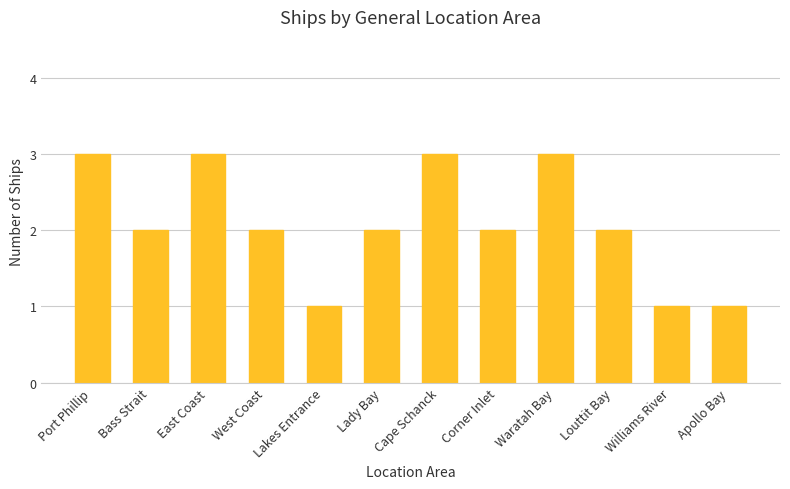

Reading left to right, what are all the values shown in this chart?

Port Phillip=3	Bass Strait=2	East Coast=3	West Coast=2	Lakes Entrance=1	Lady Bay=2	Cape Schanck=3	Corner Inlet=2	Waratah Bay=3	Louttit Bay=2	Williams River=1	Apollo Bay=1